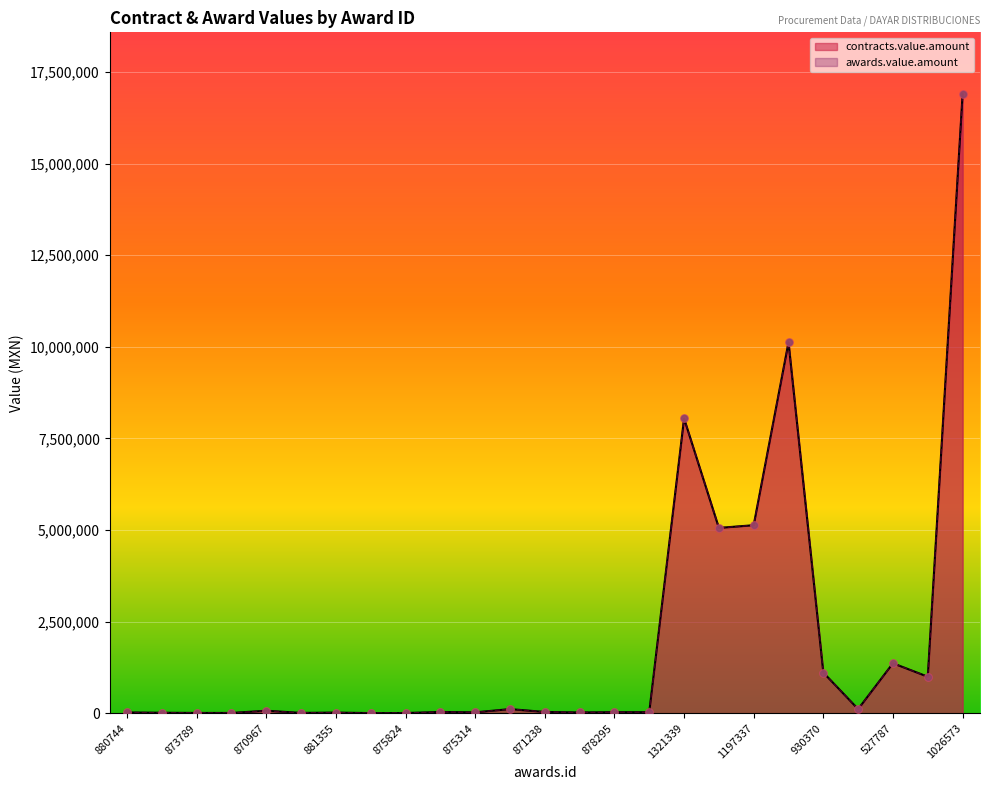

At which category is the sum across all series the highest?

1026573